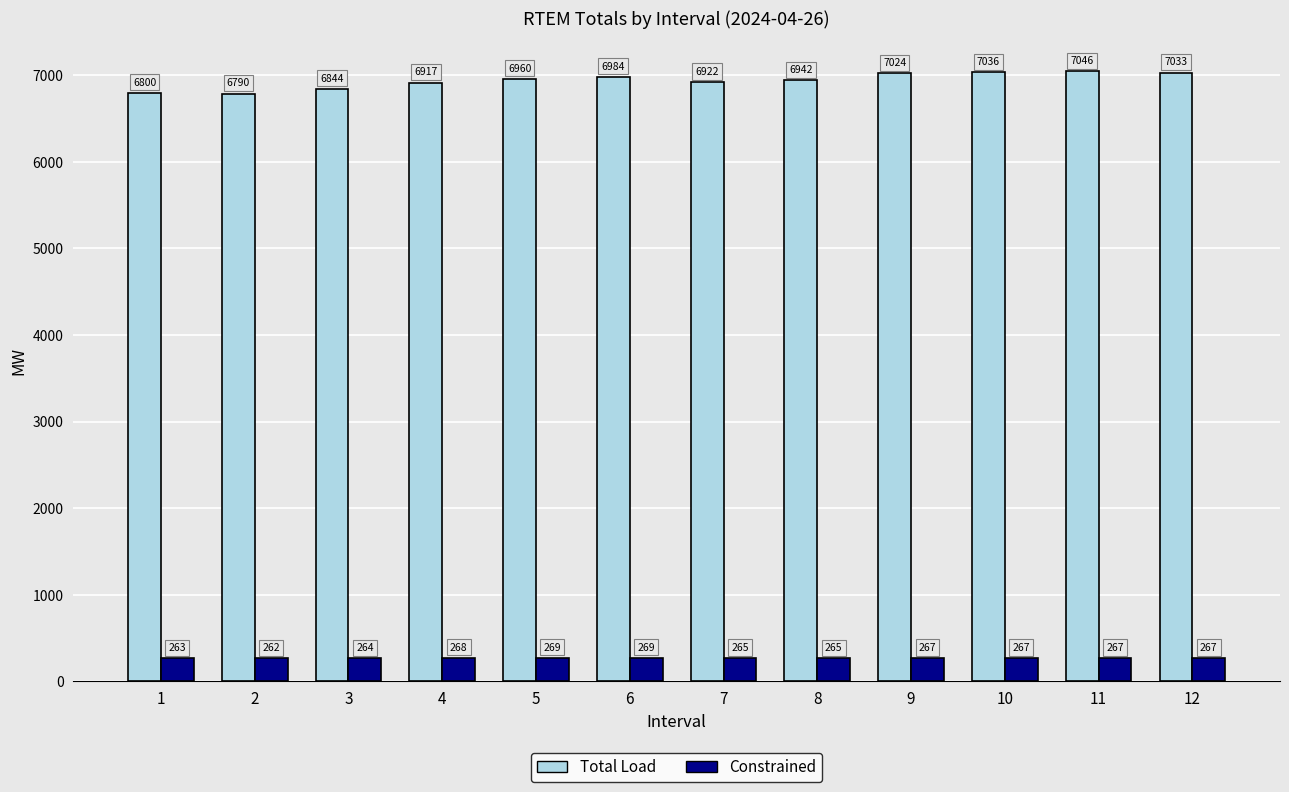

Is the value of Constrained at 5 greater than the value of Total Load at 4?

No